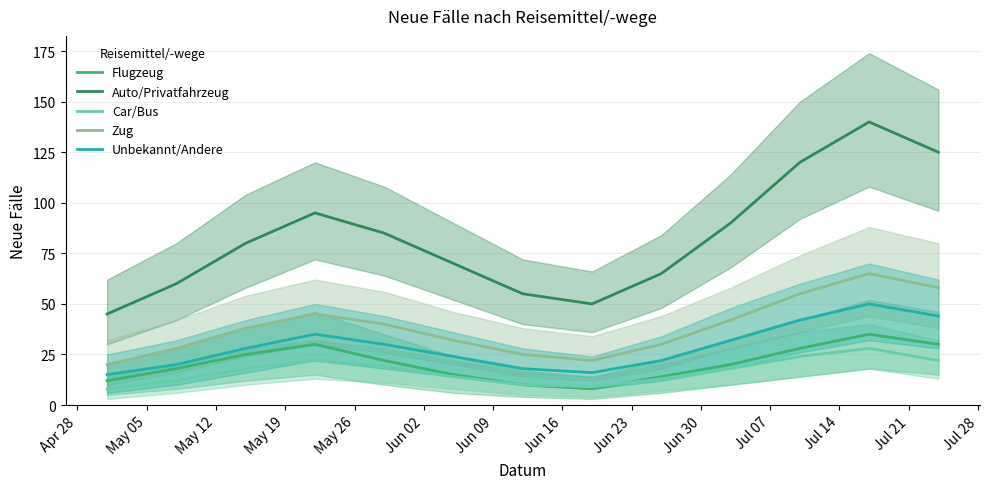

How many values in the Car/Bus series exceed 18?

5